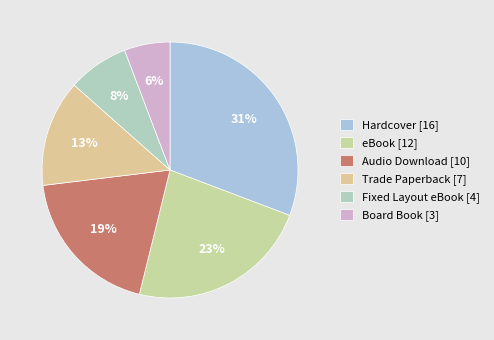

What is the largest slice in the pie chart?

Hardcover